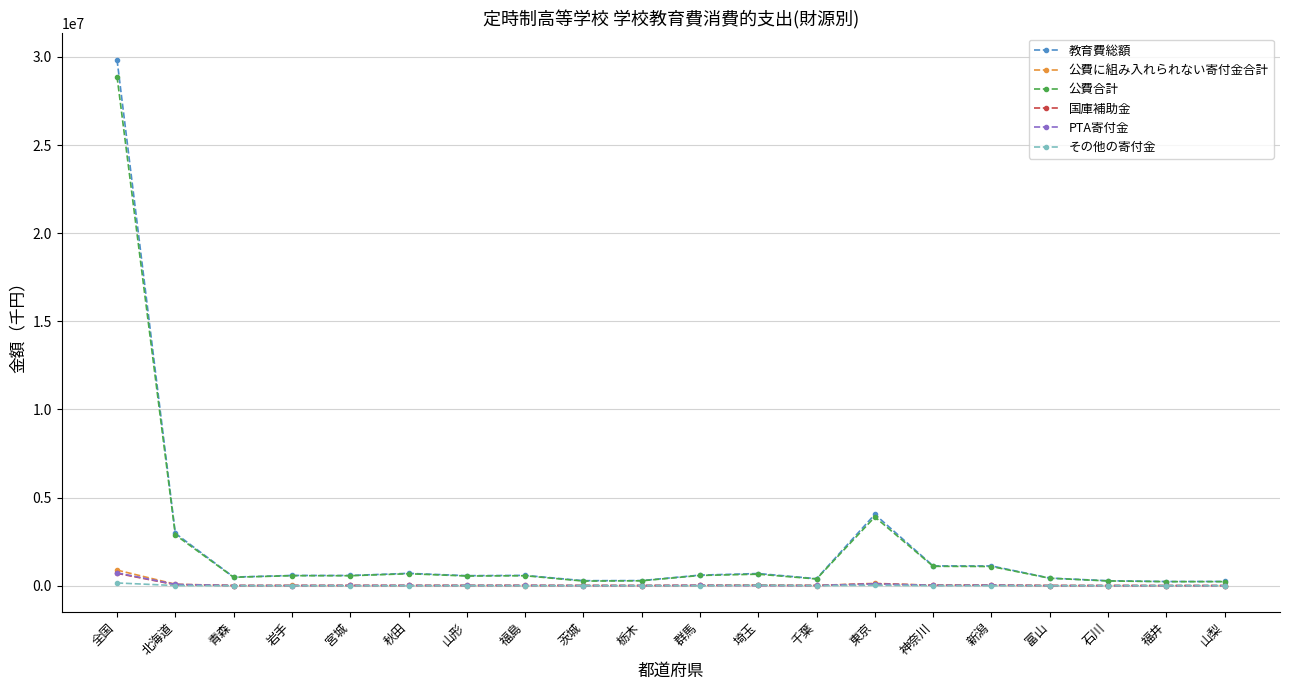

Which series has the largest range (max minus min)?

教育費総額